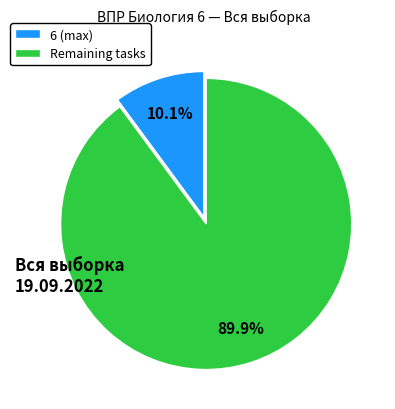

How many slices are in this pie chart?

2